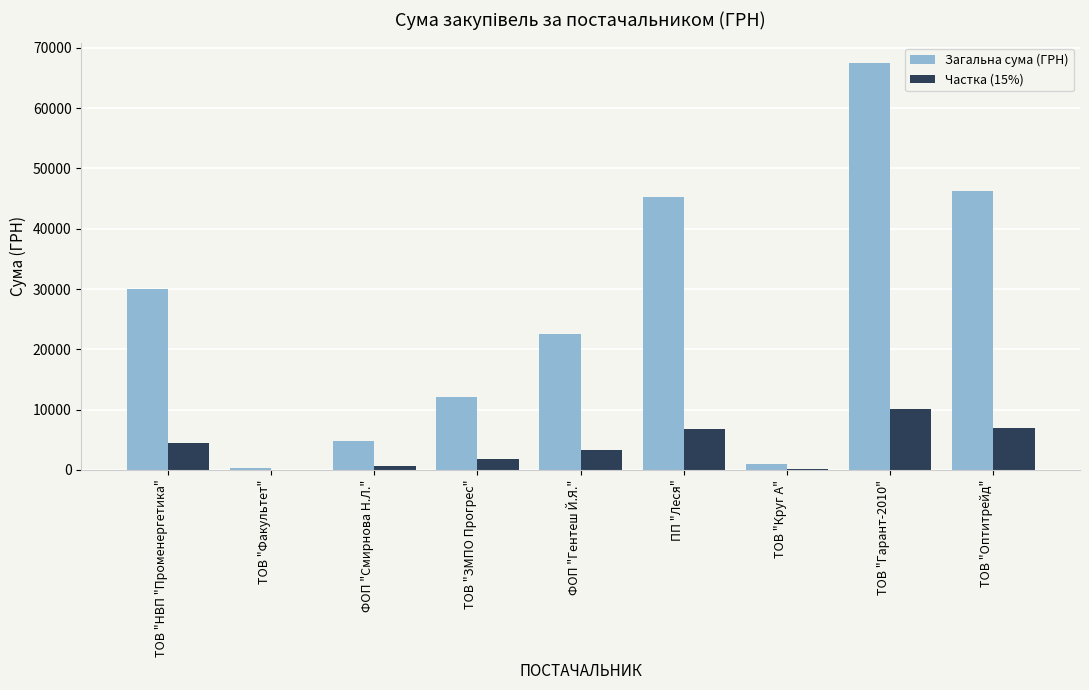

At which label is Загальна сума (ГРН) closest to 33932?

ТОВ "НВП "Променергетика"